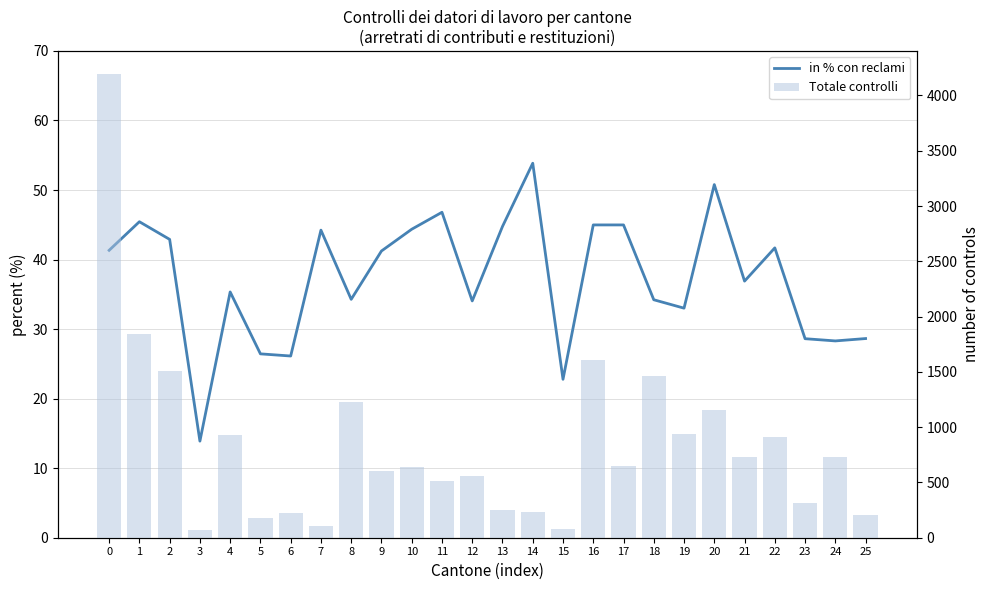

Reading left to right, extract all data points from this chart.

in % con reclami: 0=41.3	1=45.4	2=42.9	3=13.9	4=35.3	5=26.4	6=26.1	7=44.2	8=34.3	9=41.2	10=44.4	11=46.8	12=34.0	13=44.8	14=53.9	15=22.8	16=45.0	17=45.0	18=34.2	19=33.0	20=50.8	21=36.9	22=41.7	23=28.6	24=28.3	25=28.6
Totale controlli: 0=4193.0	1=1842.0	2=1508.0	3=72.0	4=931.0	5=174.0	6=222.0	7=104.0	8=1231.0	9=604.0	10=638.0	11=515.0	12=555.0	13=248.0	14=234.0	15=79.0	16=1605.0	17=647.0	18=1461.0	19=939.0	20=1156.0	21=729.0	22=914.0	23=311.0	24=728.0	25=206.0